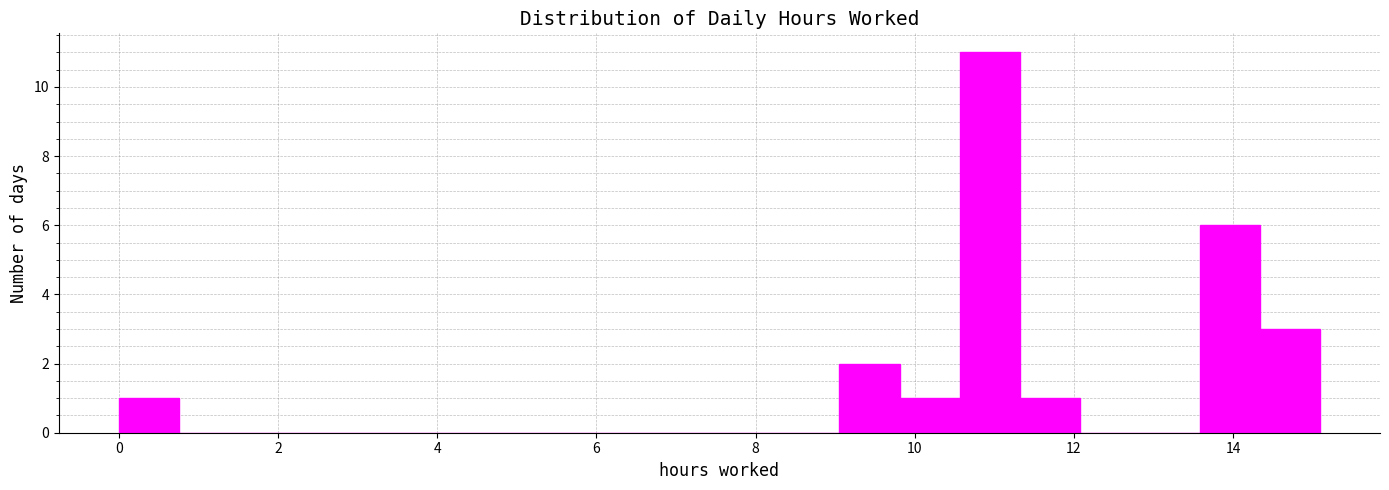

Read against the x-axis, roughly where is the centre of the tallest bar?

11.0